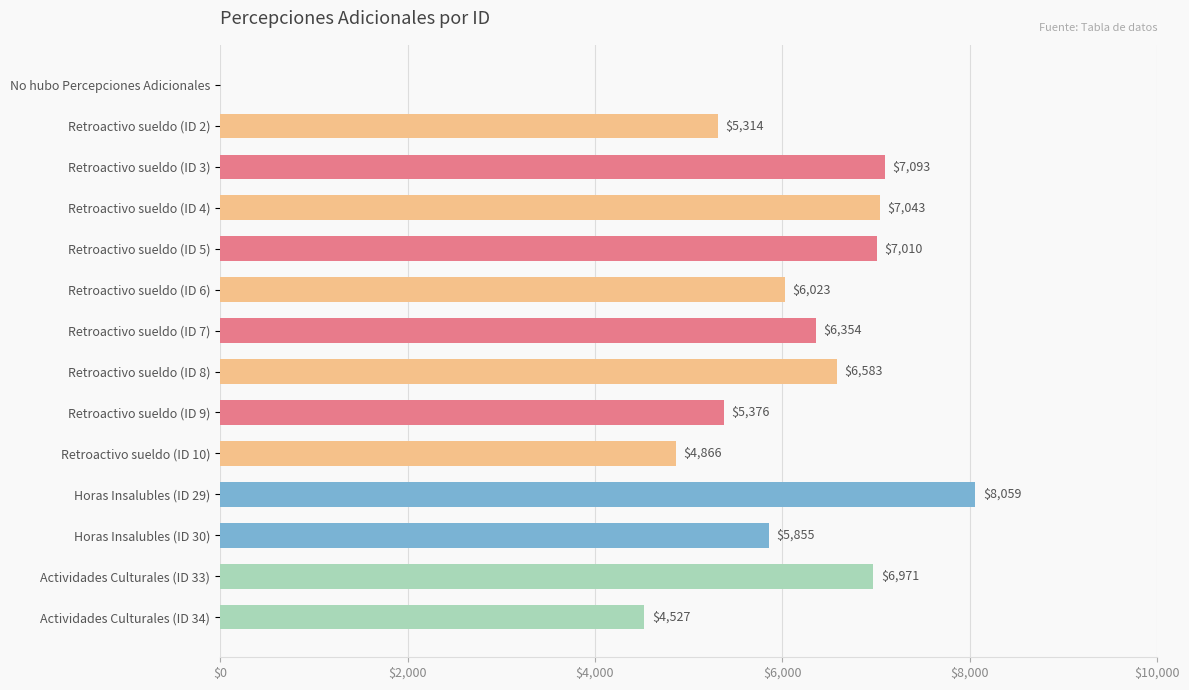

What is the ratio of the value at Horas Insalubles (ID 29) to the value at Retroactivo sueldo (ID 5)?

1.1